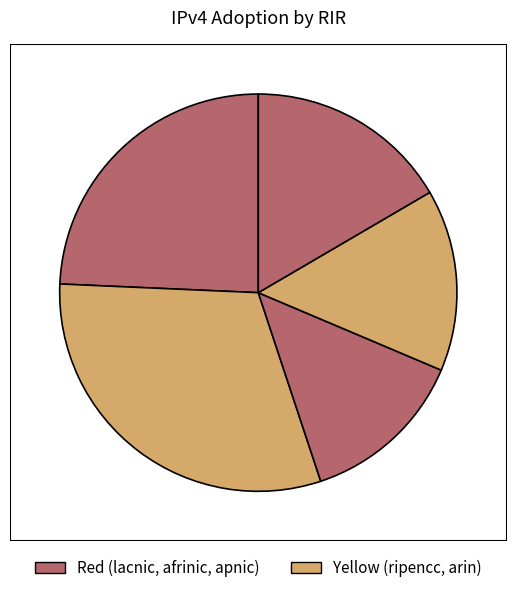

Is there a majority slice in this chart?

No